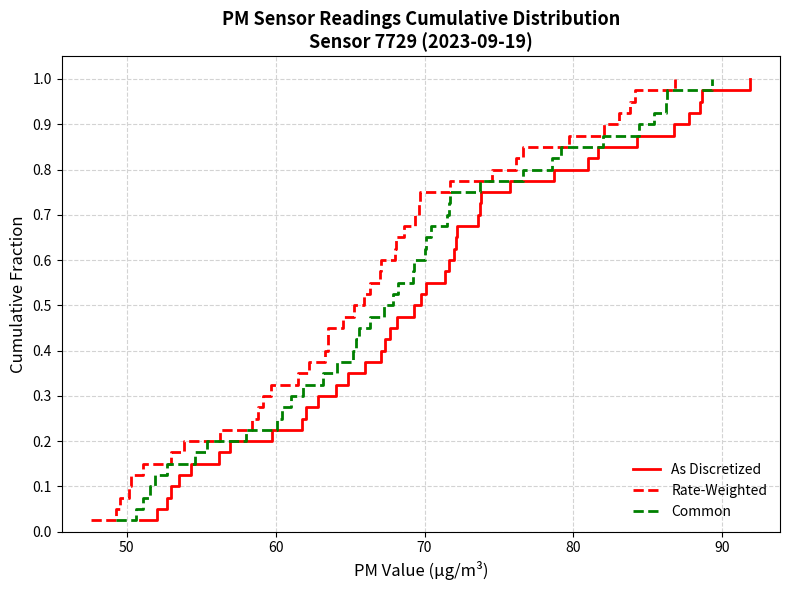

What is the difference between the second highest and second lowest values in the Common series?

0.9